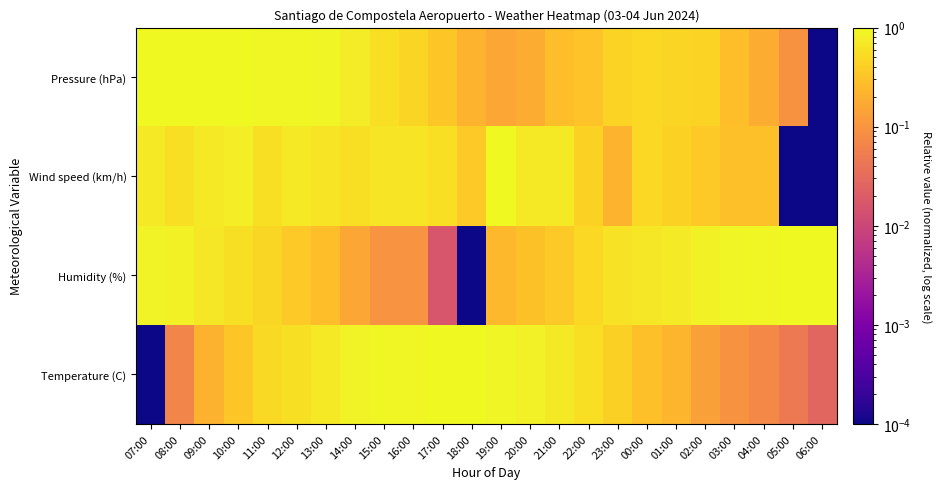

Which label corresponds to the largest value in the chart?

18:00